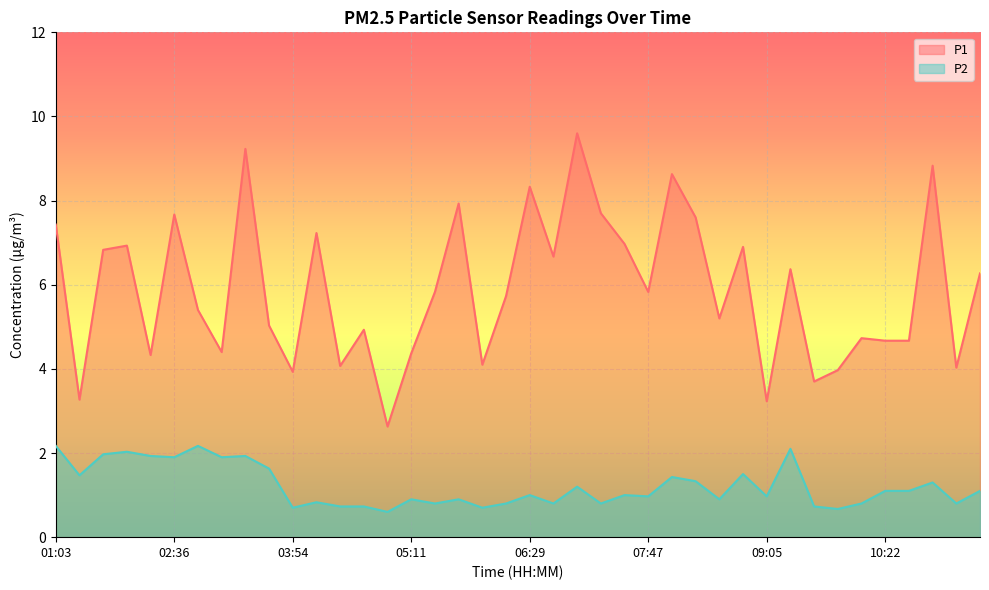

Count the number of categories in the chart.

40